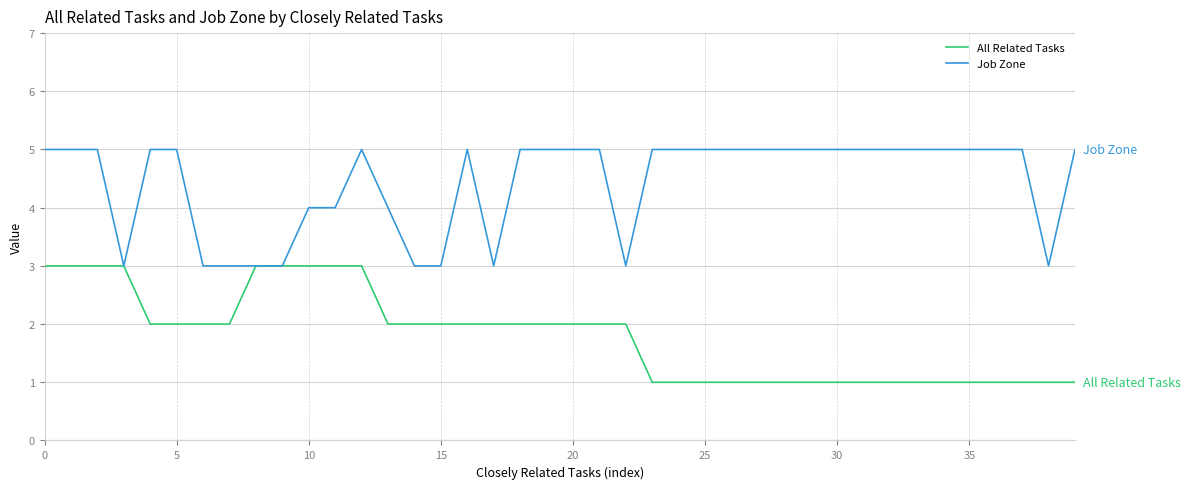

Which series has the largest total across all categories?

Job Zone